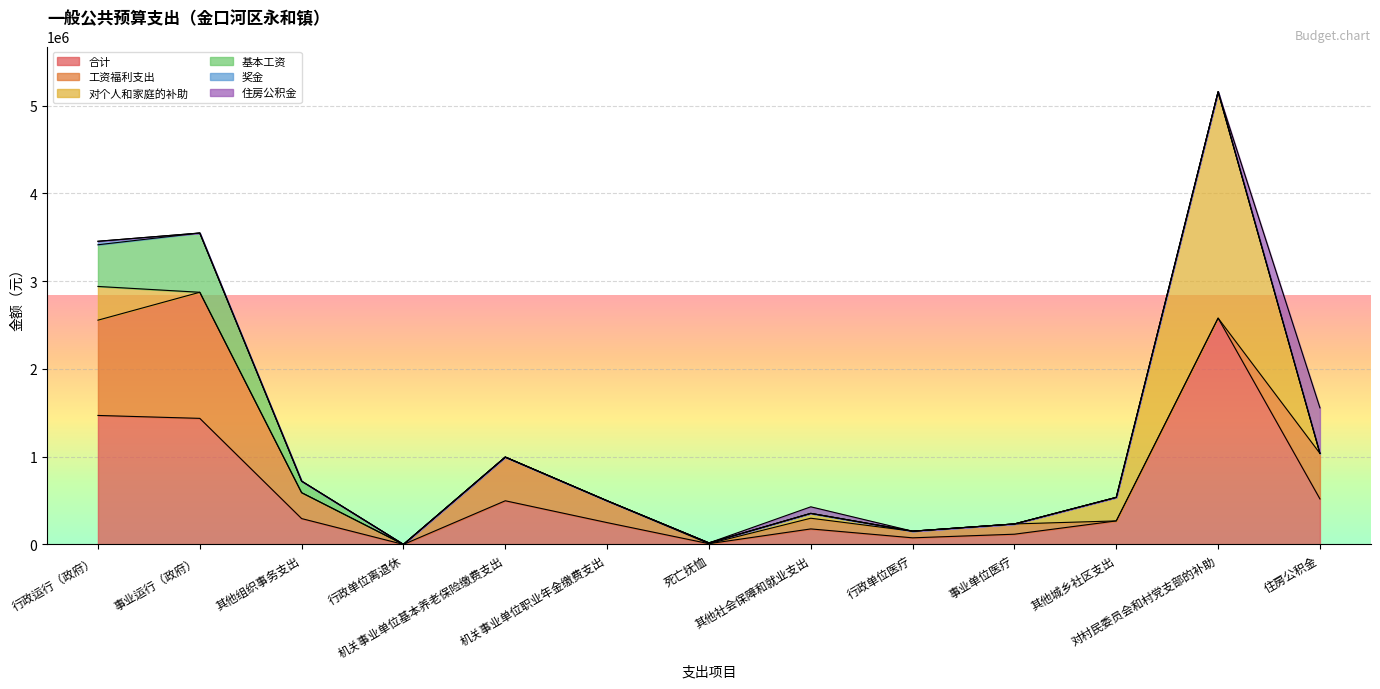

What is the approximate value of 对个人和家庭的补助 at 行政单位离退休, to the nearest 100?

400